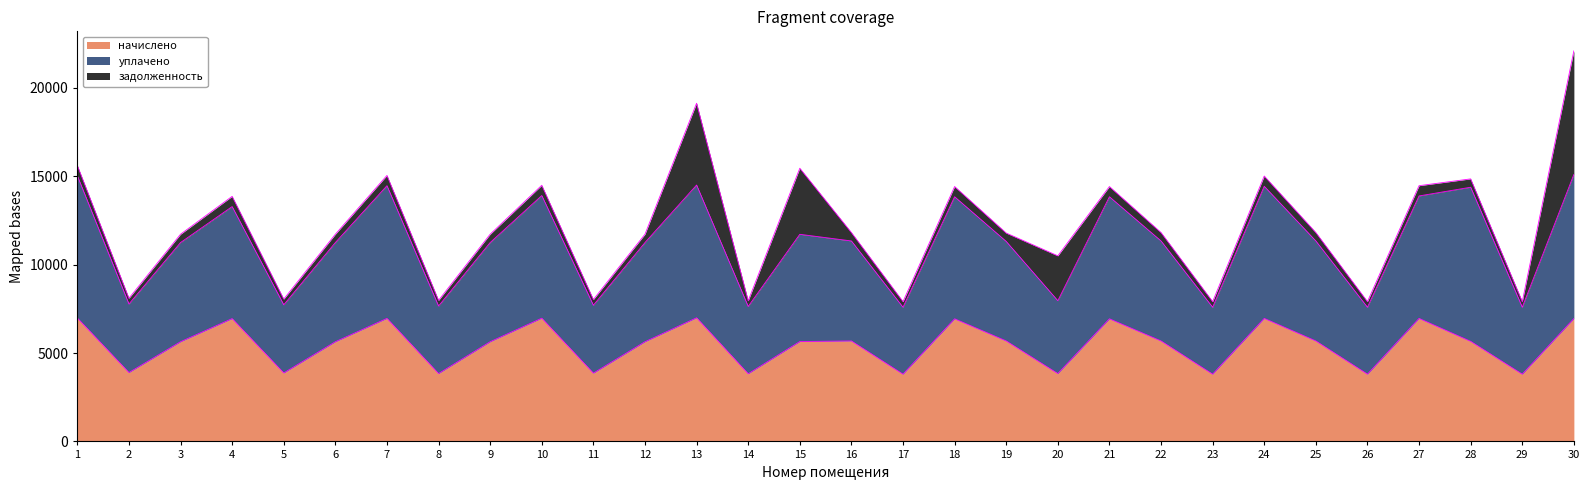

What is the highest value of the начислено series?

6992.3